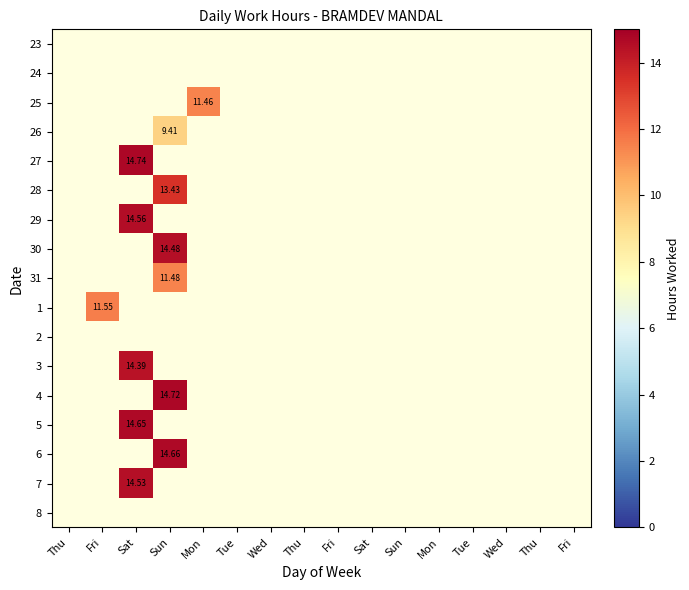

Which label corresponds to the smallest value in the chart?

Sun